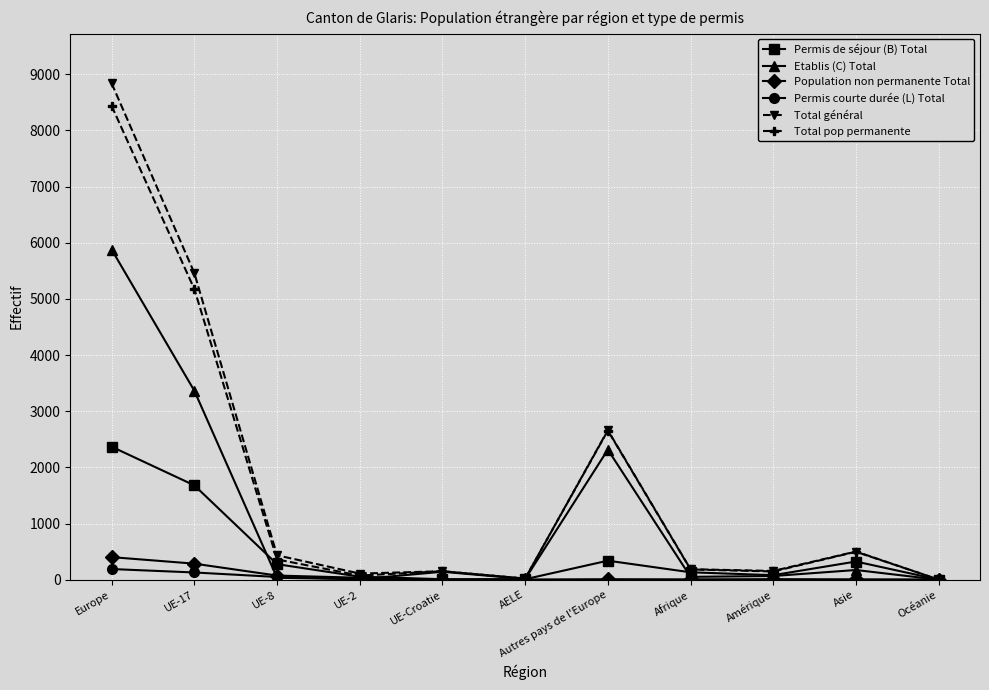

What is the difference between the maximum and minimum values in the Population non permanente Total series?

402